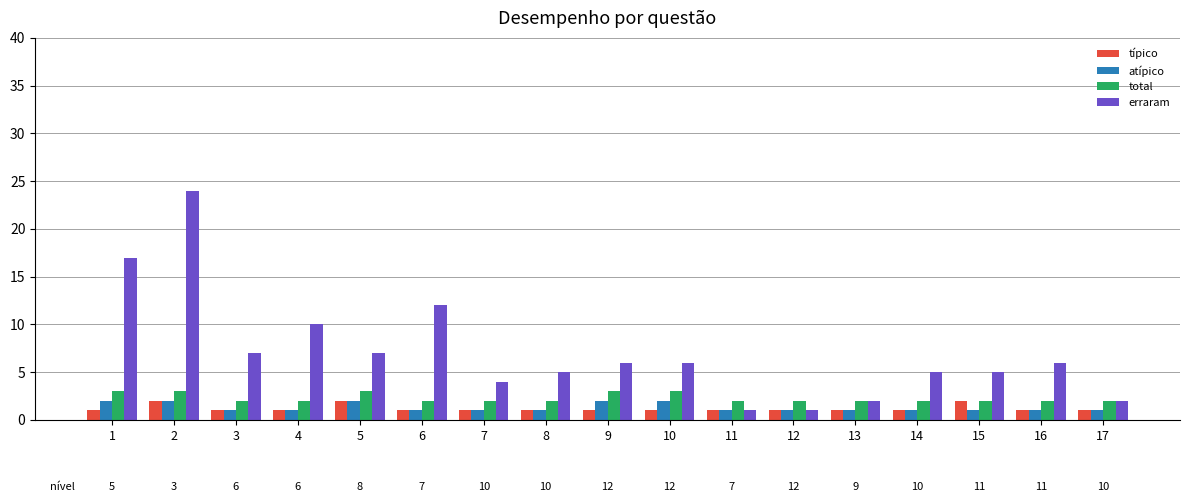

What is the smallest value displayed?

1